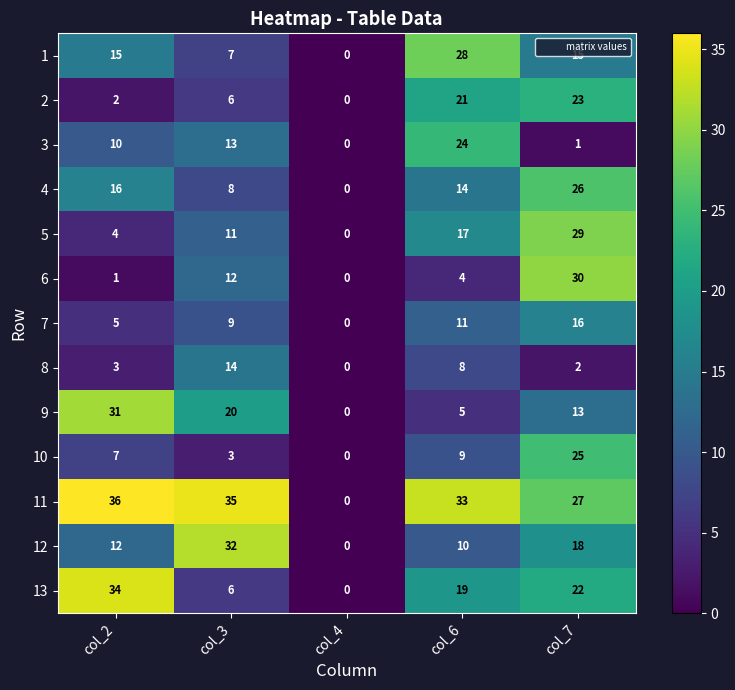

Read the 13 value at col_2, to the nearest 10.

30